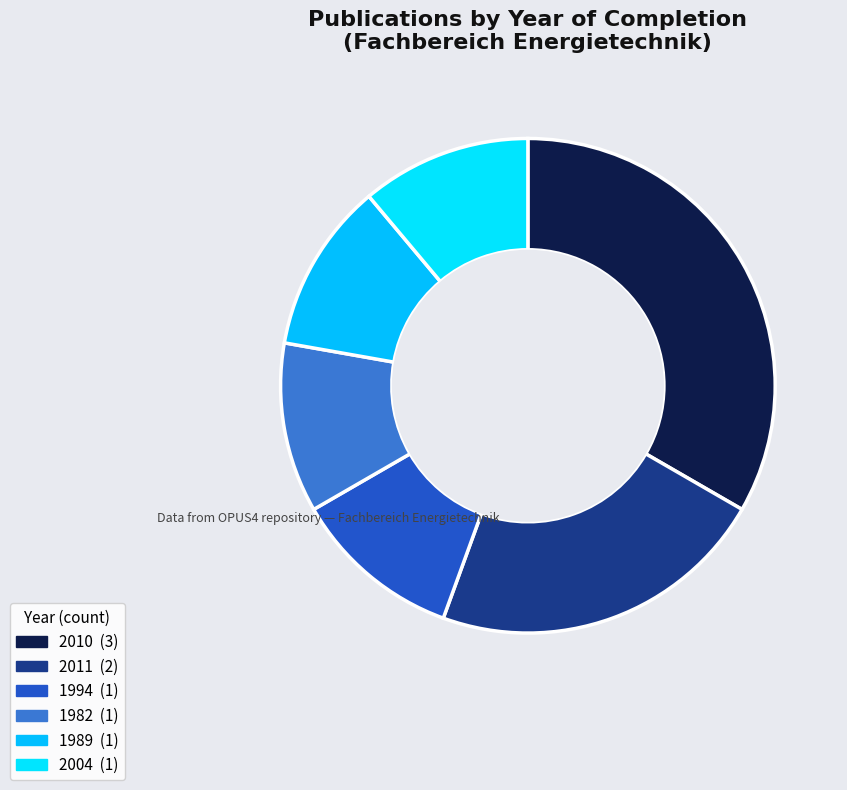

Does 2010 account for over 50% of the chart?

No